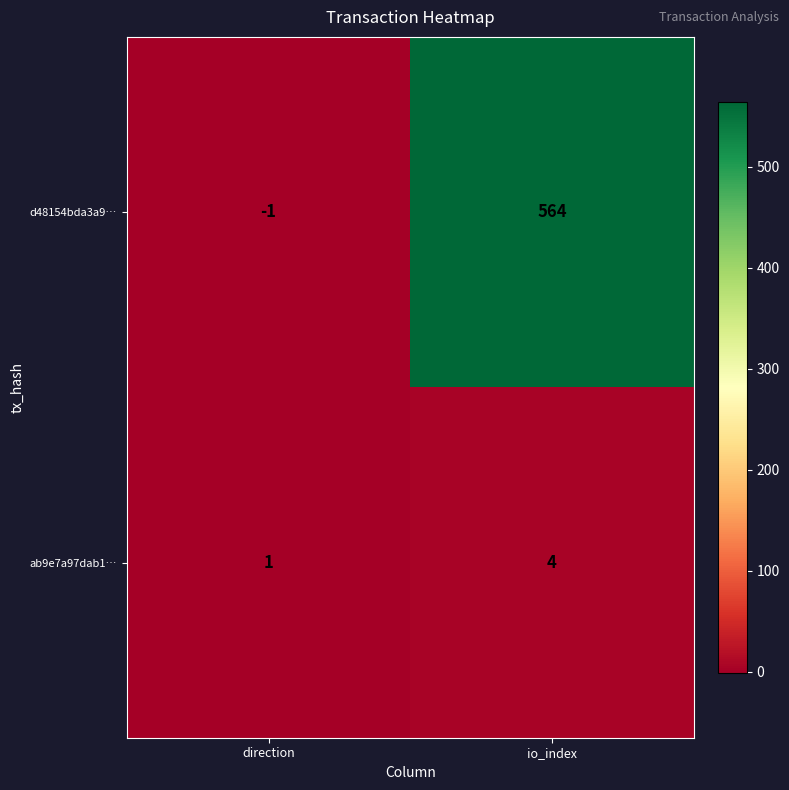

At which label is d48154bda3a9… closest to 281?

direction